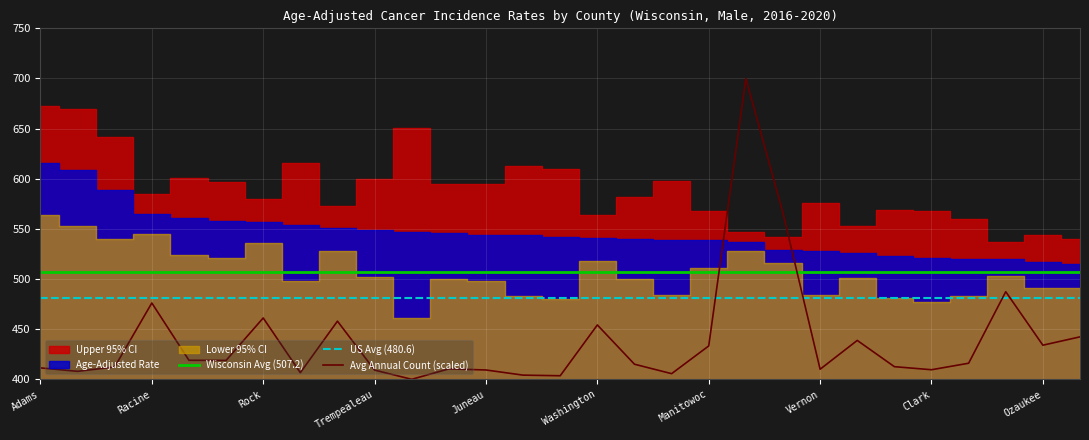

Is it true that US Avg (480.6) equals 480.6 at Vernon?

True